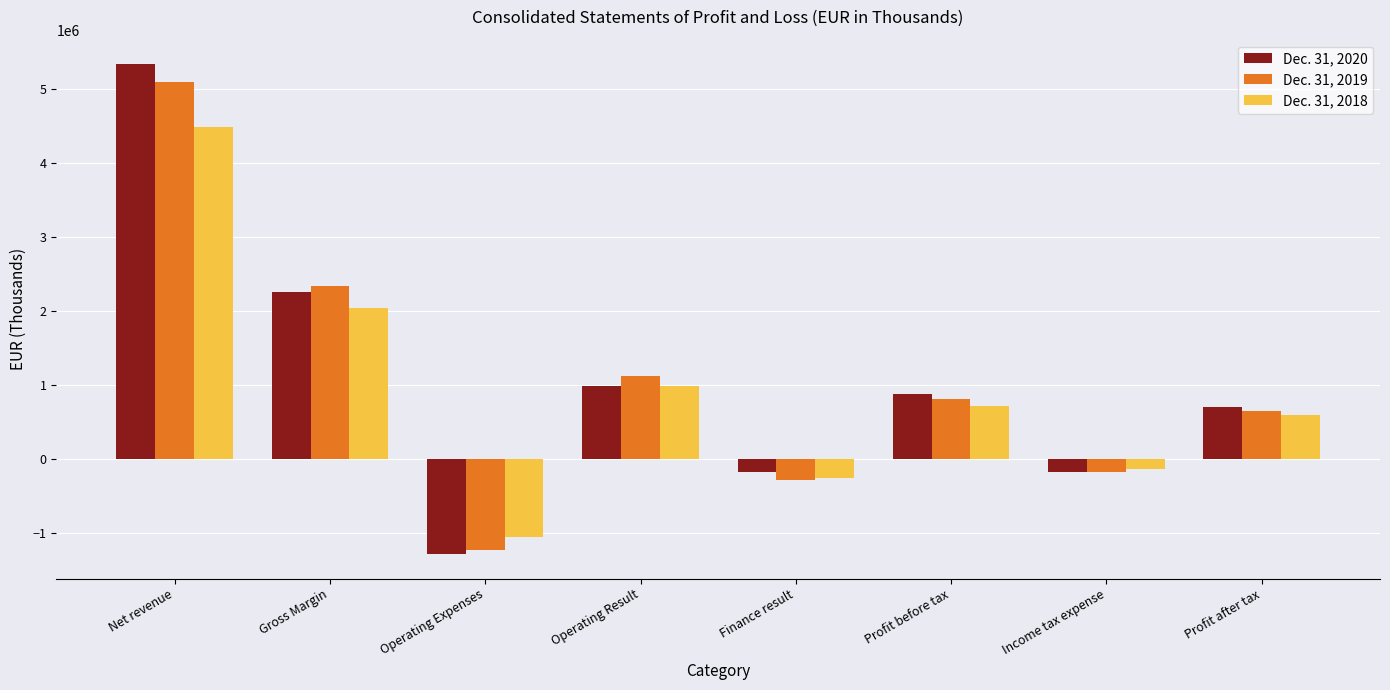

At which label does Dec. 31, 2019 reach its minimum?

Operating Expenses